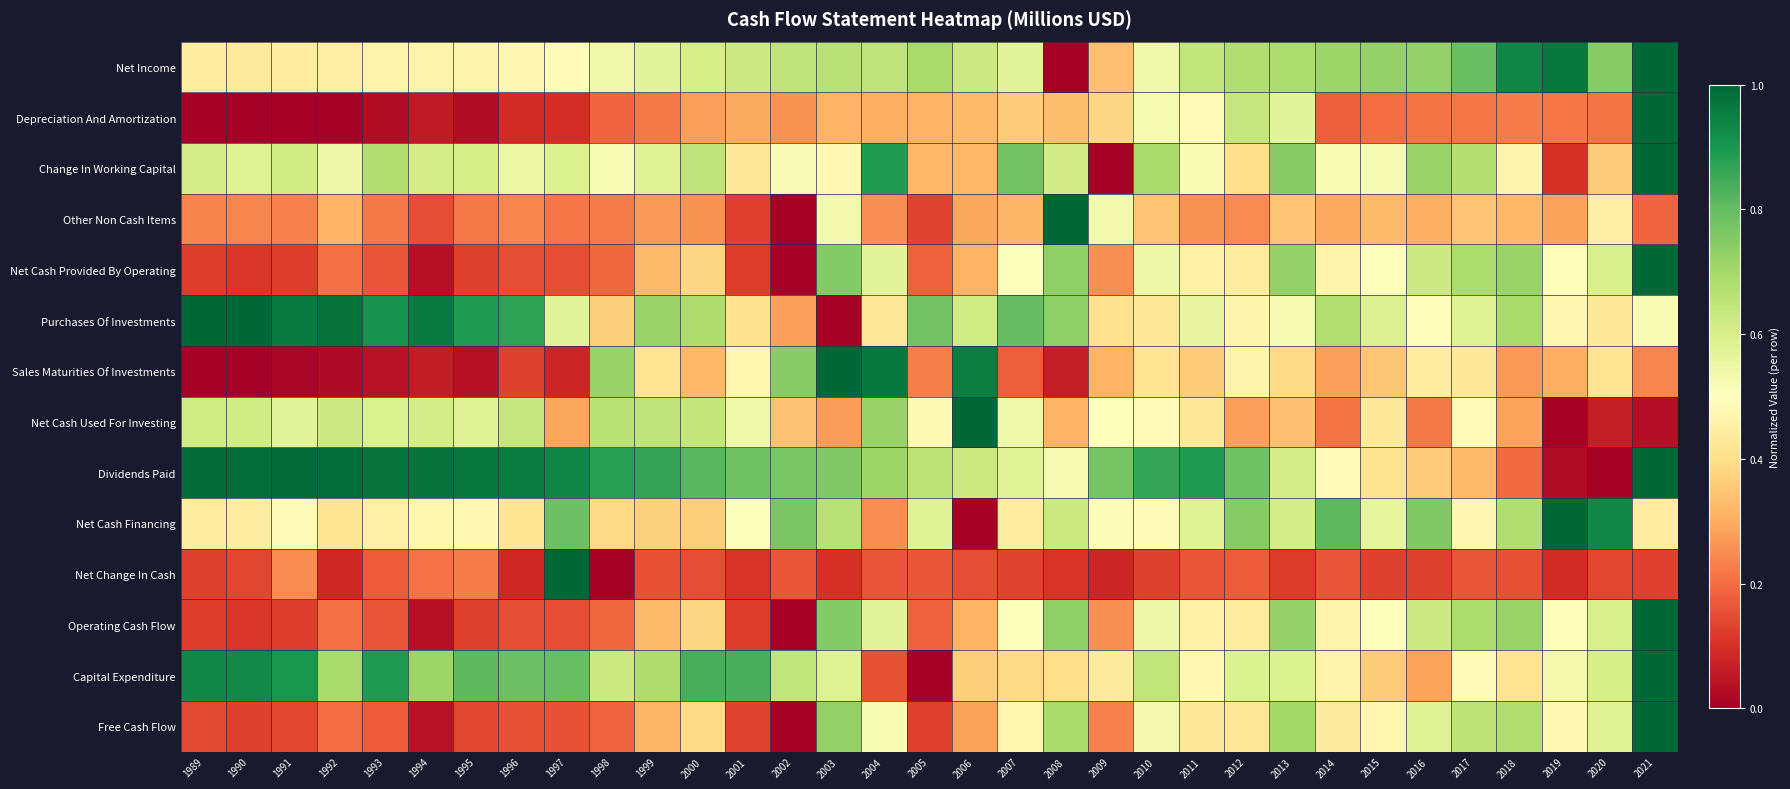

Reading right to left, transcribe all the data shown in this chart.

Net Income: 2021=1.0	2020=0.7	2019=1.0	2018=0.9	2017=0.8	2016=0.7	2015=0.7	2014=0.7	2013=0.7	2012=0.7	2011=0.6	2010=0.5	2009=0.3	2008=0.0	2007=0.6	2006=0.6	2005=0.7	2004=0.7	2003=0.7	2002=0.6	2001=0.6	2000=0.6	1999=0.6	1998=0.5	1997=0.5	1996=0.5	1995=0.5	1994=0.5	1993=0.5	1992=0.4	1991=0.4	1990=0.4	1989=0.4
Depreciation And Amortization: 2021=1.0	2020=0.2	2019=0.2	2018=0.2	2017=0.2	2016=0.2	2015=0.2	2014=0.2	2013=0.6	2012=0.6	2011=0.5	2010=0.5	2009=0.4	2008=0.3	2007=0.4	2006=0.3	2005=0.3	2004=0.3	2003=0.3	2002=0.3	2001=0.3	2000=0.3	1999=0.2	1998=0.2	1997=0.1	1996=0.1	1995=0.0	1994=0.1	1993=0.0	1992=0.0	1991=0.0	1990=0.0	1989=0.0
Change In Working Capital: 2021=1.0	2020=0.4	2019=0.1	2018=0.5	2017=0.7	2016=0.7	2015=0.5	2014=0.5	2013=0.7	2012=0.4	2011=0.5	2010=0.7	2009=0.0	2008=0.6	2007=0.8	2006=0.3	2005=0.3	2004=0.9	2003=0.5	2002=0.5	2001=0.4	2000=0.6	1999=0.6	1998=0.5	1997=0.6	1996=0.5	1995=0.6	1994=0.6	1993=0.7	1992=0.5	1991=0.6	1990=0.6	1989=0.6
Other Non Cash Items: 2021=0.2	2020=0.4	2019=0.3	2018=0.3	2017=0.3	2016=0.3	2015=0.3	2014=0.3	2013=0.3	2012=0.2	2011=0.3	2010=0.3	2009=0.5	2008=1.0	2007=0.3	2006=0.3	2005=0.1	2004=0.3	2003=0.5	2002=0.0	2001=0.1	2000=0.3	1999=0.3	1998=0.2	1997=0.2	1996=0.2	1995=0.2	1994=0.2	1993=0.2	1992=0.3	1991=0.2	1990=0.2	1989=0.2
Net Cash Provided By Operating: 2021=1.0	2020=0.6	2019=0.5	2018=0.7	2017=0.7	2016=0.6	2015=0.5	2014=0.5	2013=0.7	2012=0.4	2011=0.5	2010=0.5	2009=0.3	2008=0.7	2007=0.5	2006=0.3	2005=0.2	2004=0.6	2003=0.8	2002=0.0	2001=0.1	2000=0.4	1999=0.3	1998=0.2	1997=0.2	1996=0.2	1995=0.1	1994=0.0	1993=0.2	1992=0.2	1991=0.1	1990=0.1	1989=0.1
Purchases Of Investments: 2021=0.5	2020=0.4	2019=0.5	2018=0.7	2017=0.6	2016=0.5	2015=0.6	2014=0.7	2013=0.5	2012=0.5	2011=0.6	2010=0.4	2009=0.4	2008=0.7	2007=0.8	2006=0.6	2005=0.8	2004=0.4	2003=0.0	2002=0.3	2001=0.4	2000=0.7	1999=0.7	1998=0.4	1997=0.6	1996=0.9	1995=0.9	1994=1.0	1993=0.9	1992=1.0	1991=1.0	1990=1.0	1989=1.0
Sales Maturities Of Investments: 2021=0.2	2020=0.4	2019=0.3	2018=0.3	2017=0.4	2016=0.4	2015=0.3	2014=0.3	2013=0.4	2012=0.5	2011=0.4	2010=0.4	2009=0.3	2008=0.1	2007=0.2	2006=1.0	2005=0.2	2004=1.0	2003=1.0	2002=0.7	2001=0.5	2000=0.3	1999=0.4	1998=0.7	1997=0.1	1996=0.1	1995=0.0	1994=0.1	1993=0.0	1992=0.0	1991=0.0	1990=0.0	1989=0.0
Net Cash Used For Investing: 2021=0.0	2020=0.1	2019=0.0	2018=0.3	2017=0.5	2016=0.2	2015=0.4	2014=0.2	2013=0.3	2012=0.3	2011=0.4	2010=0.5	2009=0.5	2008=0.3	2007=0.5	2006=1.0	2005=0.5	2004=0.7	2003=0.3	2002=0.3	2001=0.5	2000=0.6	1999=0.7	1998=0.7	1997=0.3	1996=0.6	1995=0.6	1994=0.6	1993=0.6	1992=0.6	1991=0.6	1990=0.6	1989=0.6
Dividends Paid: 2021=1.0	2020=0.0	2019=0.0	2018=0.2	2017=0.3	2016=0.4	2015=0.4	2014=0.5	2013=0.6	2012=0.8	2011=0.9	2010=0.9	2009=0.8	2008=0.5	2007=0.6	2006=0.6	2005=0.7	2004=0.7	2003=0.8	2002=0.8	2001=0.8	2000=0.8	1999=0.9	1998=0.9	1997=0.9	1996=1.0	1995=1.0	1994=1.0	1993=1.0	1992=1.0	1991=1.0	1990=1.0	1989=1.0
Net Cash Financing: 2021=0.4	2020=0.9	2019=1.0	2018=0.7	2017=0.5	2016=0.8	2015=0.6	2014=0.8	2013=0.6	2012=0.7	2011=0.6	2010=0.5	2009=0.5	2008=0.6	2007=0.4	2006=0.0	2005=0.6	2004=0.3	2003=0.7	2002=0.8	2001=0.5	2000=0.4	1999=0.4	1998=0.4	1997=0.8	1996=0.4	1995=0.5	1994=0.5	1993=0.5	1992=0.4	1991=0.5	1990=0.4	1989=0.4
Net Change In Cash: 2021=0.1	2020=0.1	2019=0.1	2018=0.2	2017=0.2	2016=0.1	2015=0.1	2014=0.2	2013=0.1	2012=0.2	2011=0.2	2010=0.1	2009=0.1	2008=0.1	2007=0.1	2006=0.1	2005=0.2	2004=0.2	2003=0.1	2002=0.2	2001=0.1	2000=0.1	1999=0.2	1998=0.0	1997=1.0	1996=0.1	1995=0.2	1994=0.2	1993=0.2	1992=0.1	1991=0.2	1990=0.1	1989=0.1
Operating Cash Flow: 2021=1.0	2020=0.6	2019=0.5	2018=0.7	2017=0.7	2016=0.6	2015=0.5	2014=0.5	2013=0.7	2012=0.4	2011=0.5	2010=0.5	2009=0.3	2008=0.7	2007=0.5	2006=0.3	2005=0.2	2004=0.6	2003=0.8	2002=0.0	2001=0.1	2000=0.4	1999=0.3	1998=0.2	1997=0.2	1996=0.2	1995=0.1	1994=0.0	1993=0.2	1992=0.2	1991=0.1	1990=0.1	1989=0.1
Capital Expenditure: 2021=1.0	2020=0.6	2019=0.5	2018=0.4	2017=0.5	2016=0.3	2015=0.4	2014=0.5	2013=0.6	2012=0.6	2011=0.5	2010=0.6	2009=0.4	2008=0.4	2007=0.4	2006=0.4	2005=0.0	2004=0.2	2003=0.6	2002=0.6	2001=0.8	2000=0.8	1999=0.7	1998=0.6	1997=0.8	1996=0.8	1995=0.8	1994=0.7	1993=0.9	1992=0.7	1991=0.9	1990=0.9	1989=0.9
Free Cash Flow: 2021=1.0	2020=0.6	2019=0.5	2018=0.7	2017=0.7	2016=0.6	2015=0.5	2014=0.4	2013=0.7	2012=0.4	2011=0.4	2010=0.5	2009=0.2	2008=0.7	2007=0.5	2006=0.3	2005=0.1	2004=0.5	2003=0.7	2002=0.0	2001=0.1	2000=0.4	1999=0.3	1998=0.2	1997=0.2	1996=0.2	1995=0.1	1994=0.0	1993=0.2	1992=0.2	1991=0.1	1990=0.1	1989=0.1